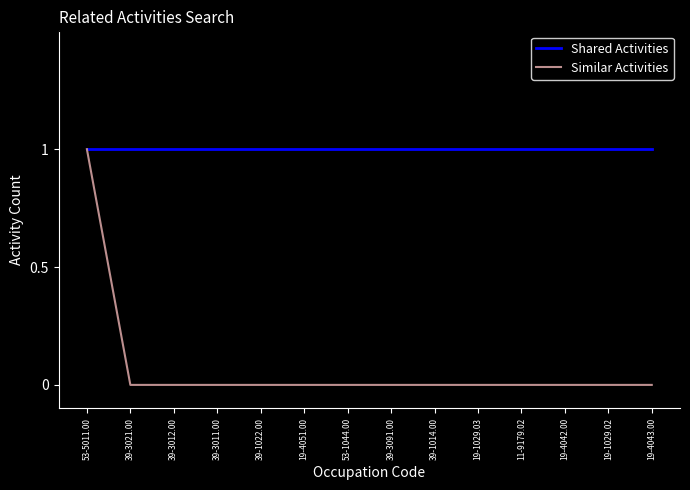

Which series has the largest range (max minus min)?

Similar Activities